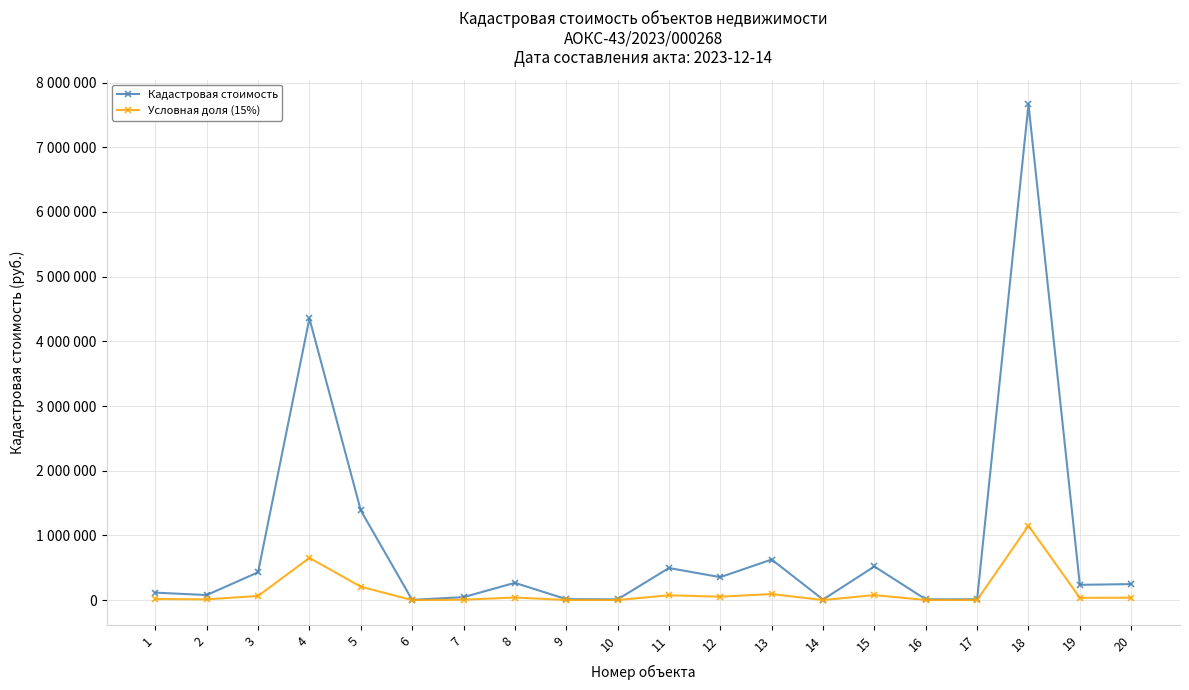

True or false: Условная доля (15%) and Кадастровая стоимость cross at least once.

False